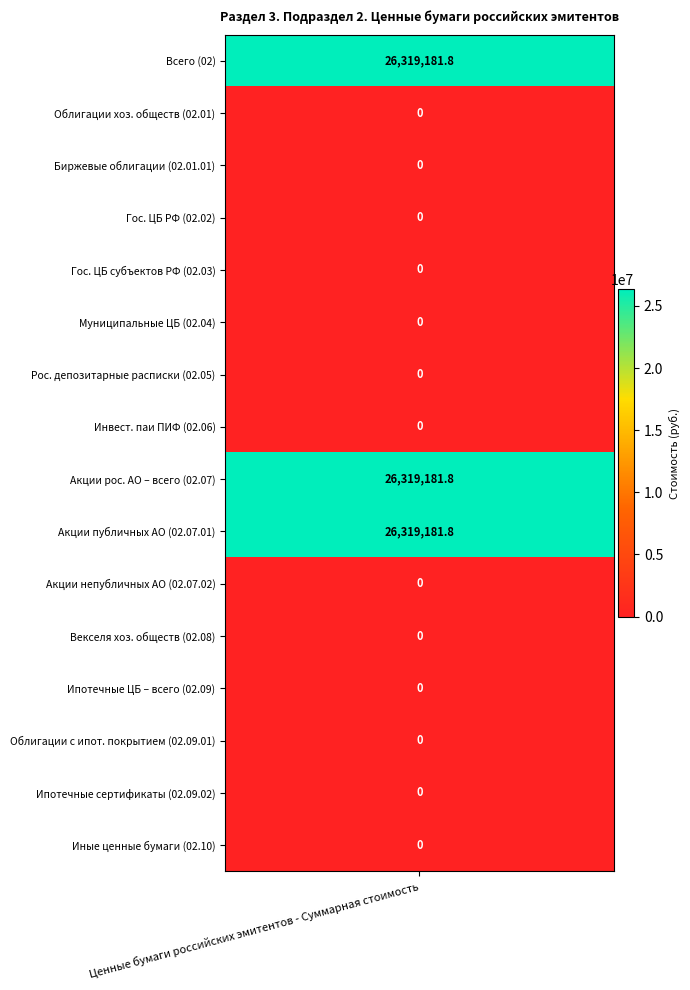

Reading left to right, what are all the values shown in this chart?

26319181.8	0.0	0.0	0.0	0.0	0.0	0.0	0.0	26319181.8	26319181.8	0.0	0.0	0.0	0.0	0.0	0.0